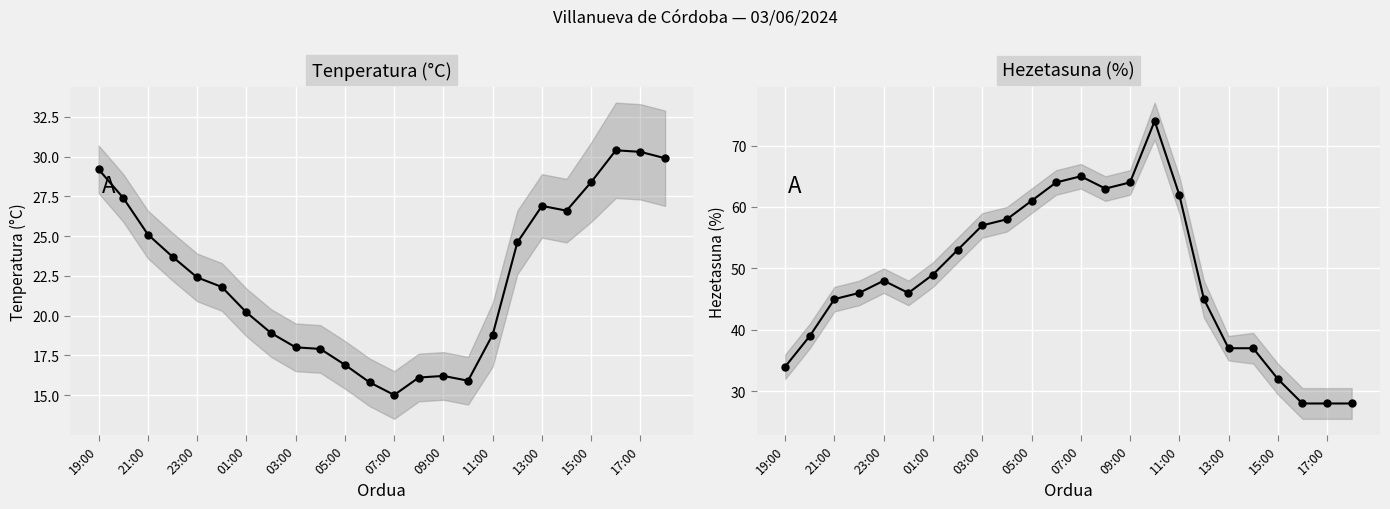

True or false: Tenperatura (°C) has more than 1 interior local peaks.

True